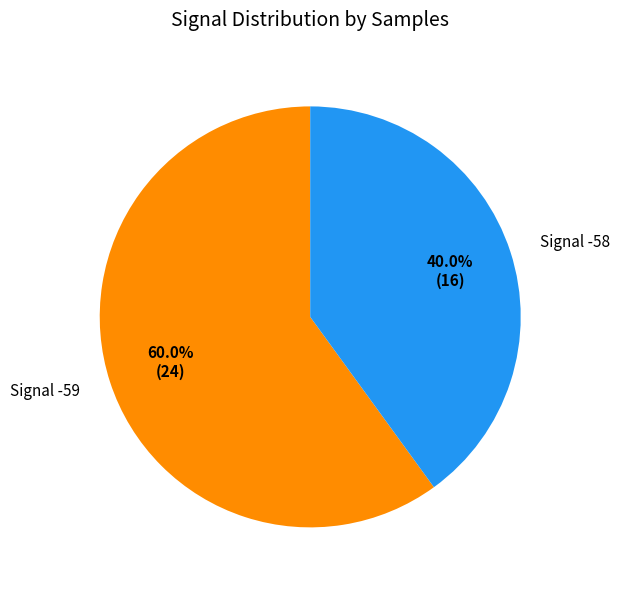

Which slice is the smallest?

Signal -58